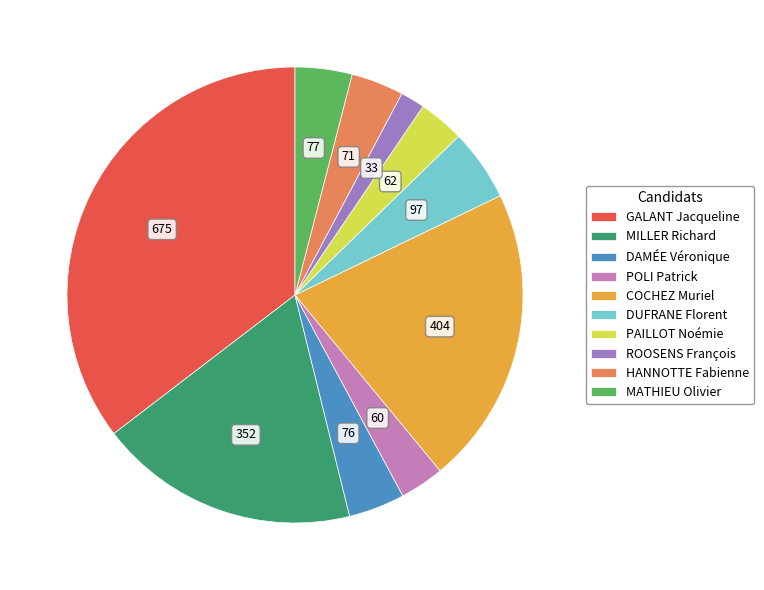

Does MILLER Richard account for over 50% of the chart?

No